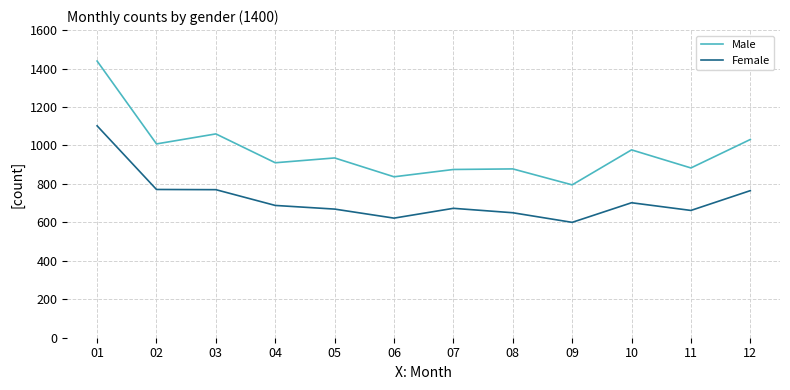

How many lines are shown in the chart?

2